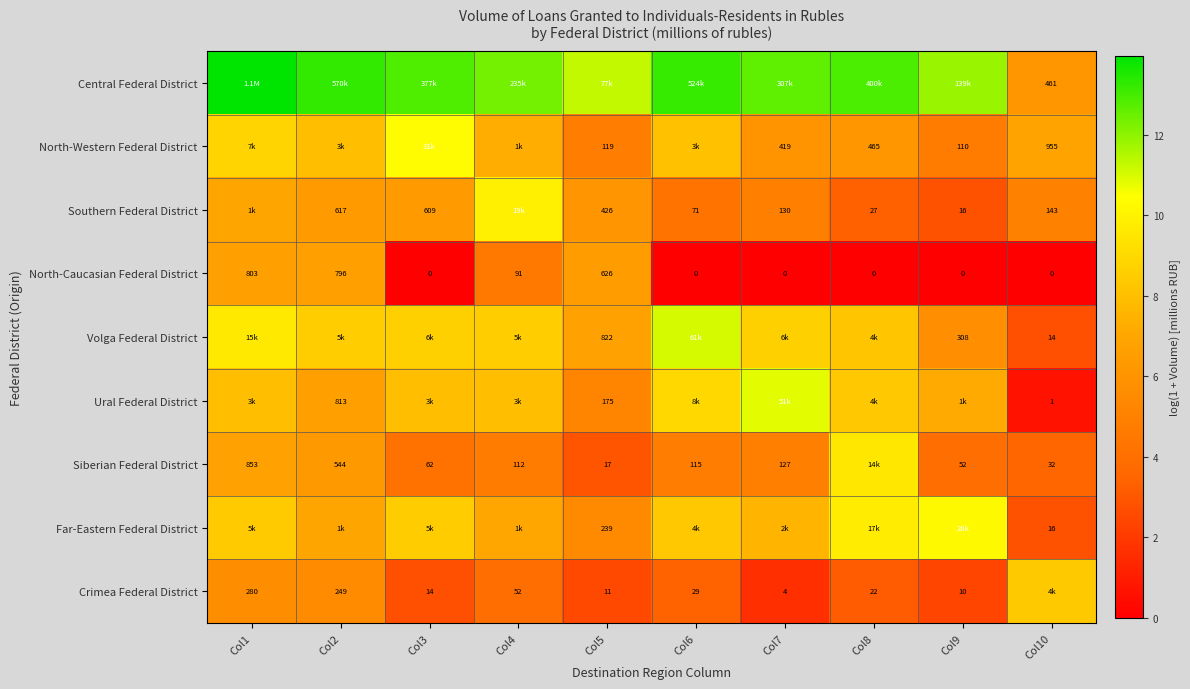

Is the value of North-Caucasian Federal District at Col8 greater than the value of Siberian Federal District at Col2?

No